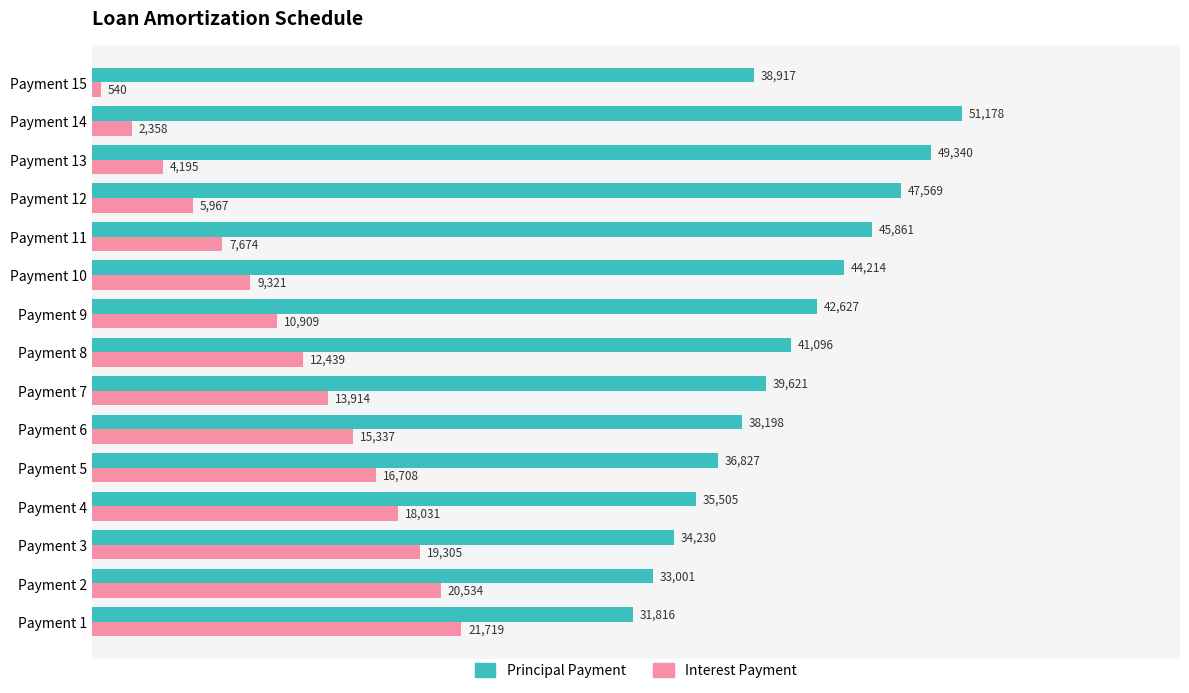

Which category has the highest value in the Principal Payment series?

Payment 14